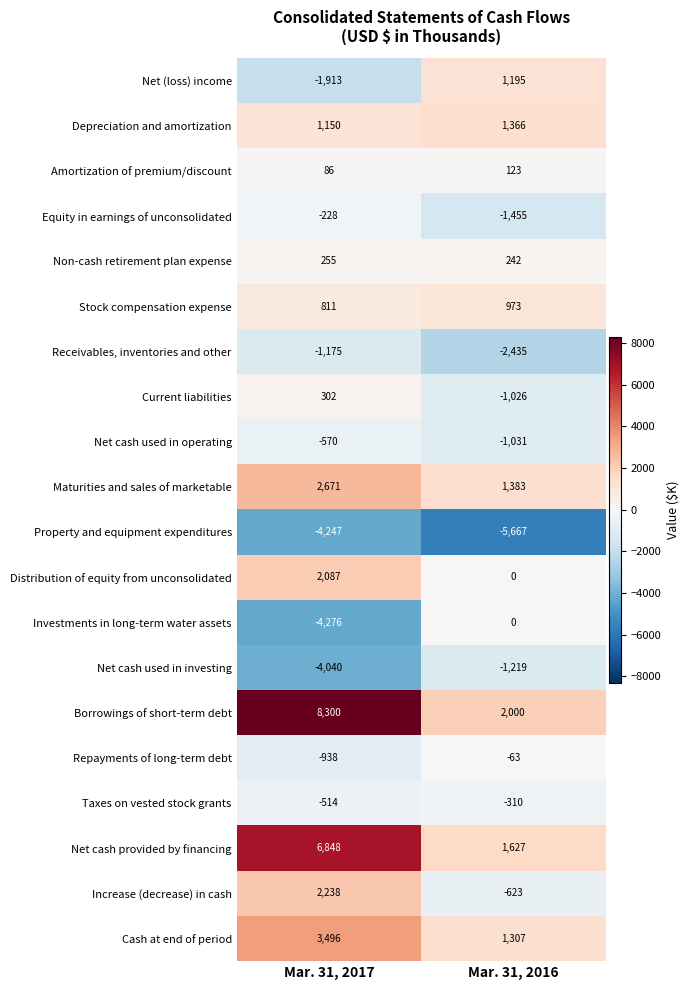

At which label does Borrowings of short-term debt reach its minimum?

Mar. 31, 2016